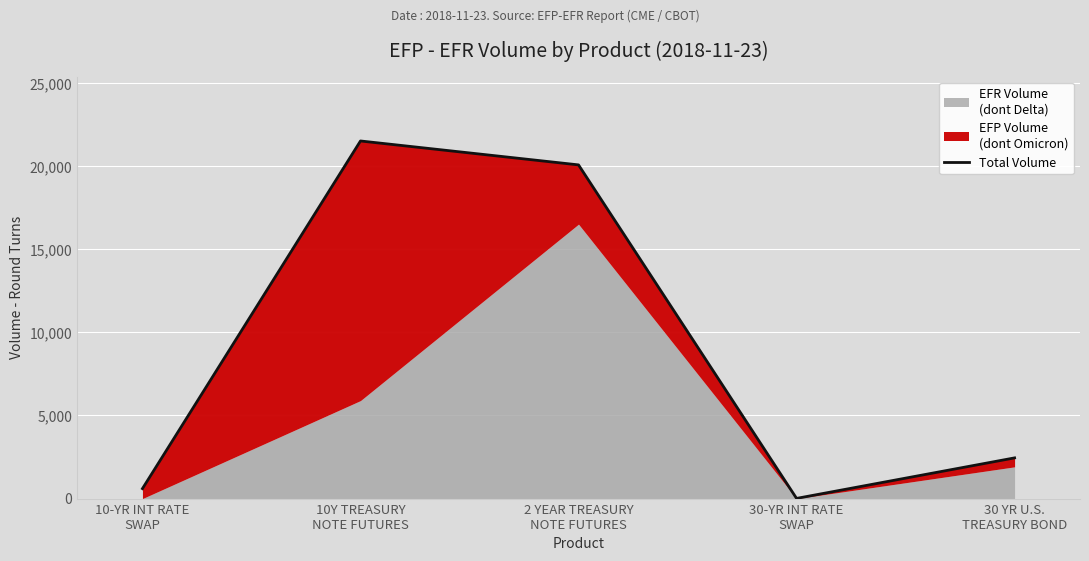

What position from the left is 10-YR INT RATE
SWAP?

1